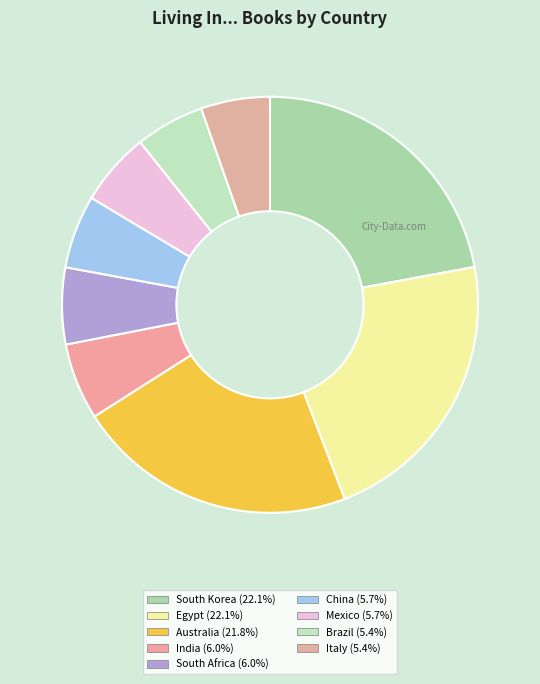

What portion of the pie excludes South Africa?

94.0%